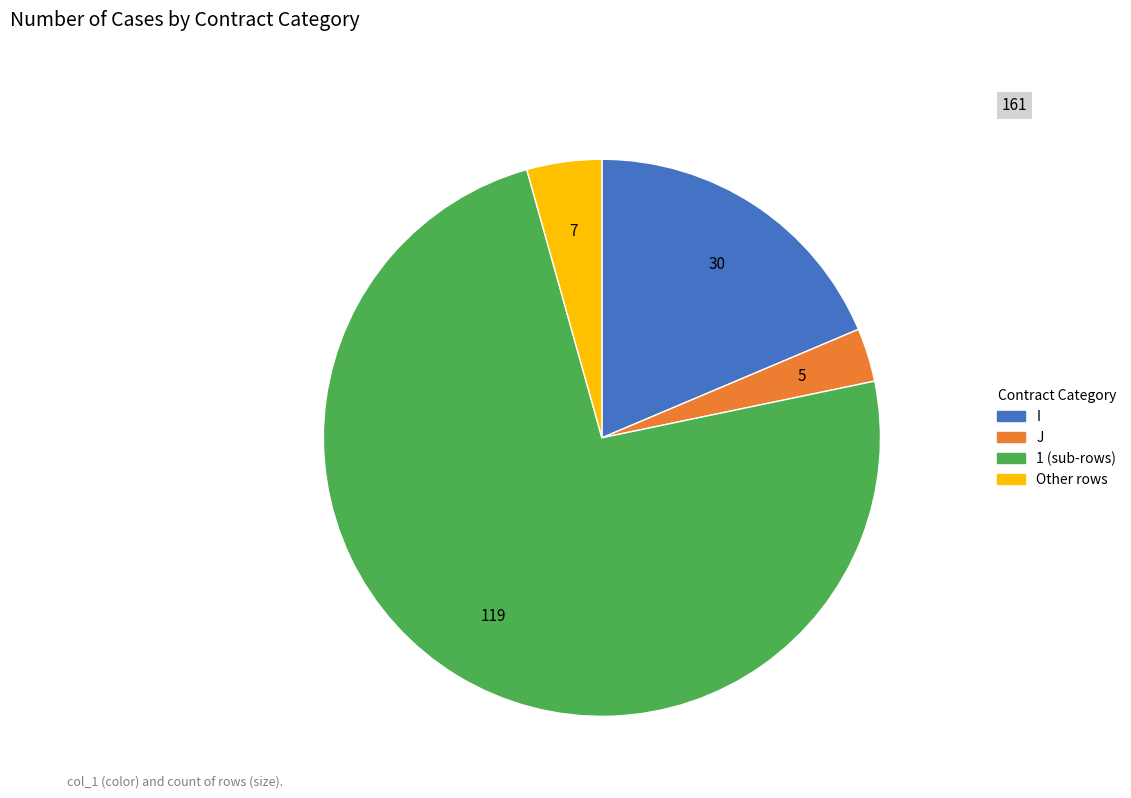

Rank the categories by value from highest to lowest.

1, I, Other, J